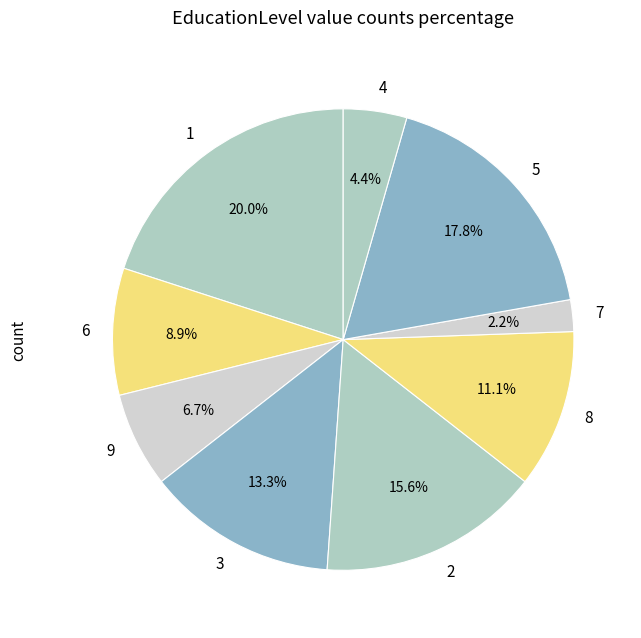

What is the largest slice in the pie chart?

1